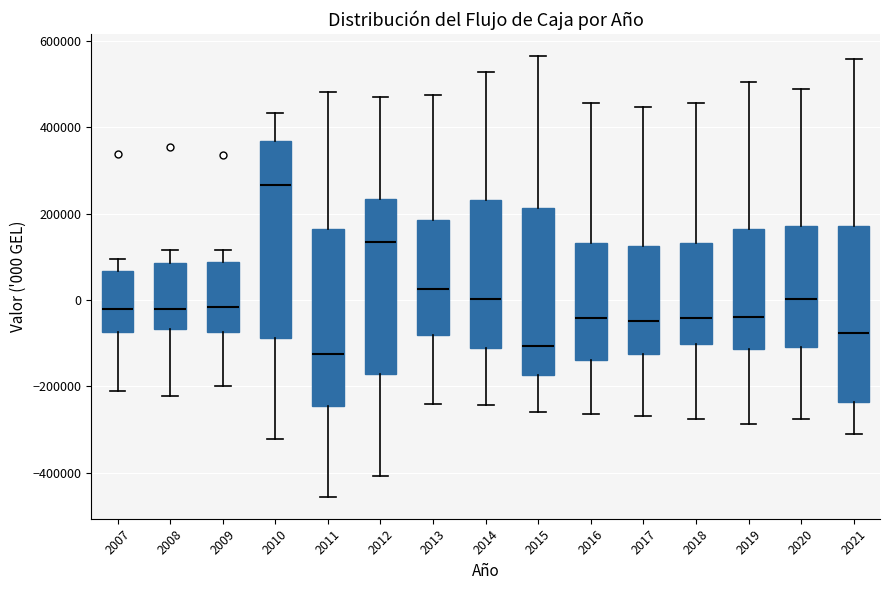

Reading left to right, transcribe this box plot: for each box, give where its median line is, the range the box spans, and where its two whiskers end, as read against the y-axis. The values are not printed on the chart, so give them approximately, as read against the axis.

2007: median -20000, box -80000 to 60000, whiskers -200000 to 100000
2008: median -20000, box -60000 to 80000, whiskers -220000 to 120000
2009: median -20000, box -80000 to 80000, whiskers -200000 to 120000
2010: median 260000, box -80000 to 360000, whiskers -320000 to 440000
2011: median -120000, box -240000 to 160000, whiskers -460000 to 480000
2012: median 140000, box -180000 to 240000, whiskers -400000 to 480000
2013: median 20000, box -80000 to 180000, whiskers -240000 to 480000
2014: median 0, box -120000 to 240000, whiskers -240000 to 520000
2015: median -100000, box -180000 to 220000, whiskers -260000 to 560000
2016: median -40000, box -140000 to 140000, whiskers -260000 to 460000
2017: median -40000, box -120000 to 120000, whiskers -260000 to 440000
2018: median -40000, box -100000 to 140000, whiskers -280000 to 460000
2019: median -40000, box -120000 to 160000, whiskers -280000 to 500000
2020: median 0, box -100000 to 180000, whiskers -280000 to 480000
2021: median -80000, box -240000 to 180000, whiskers -320000 to 560000